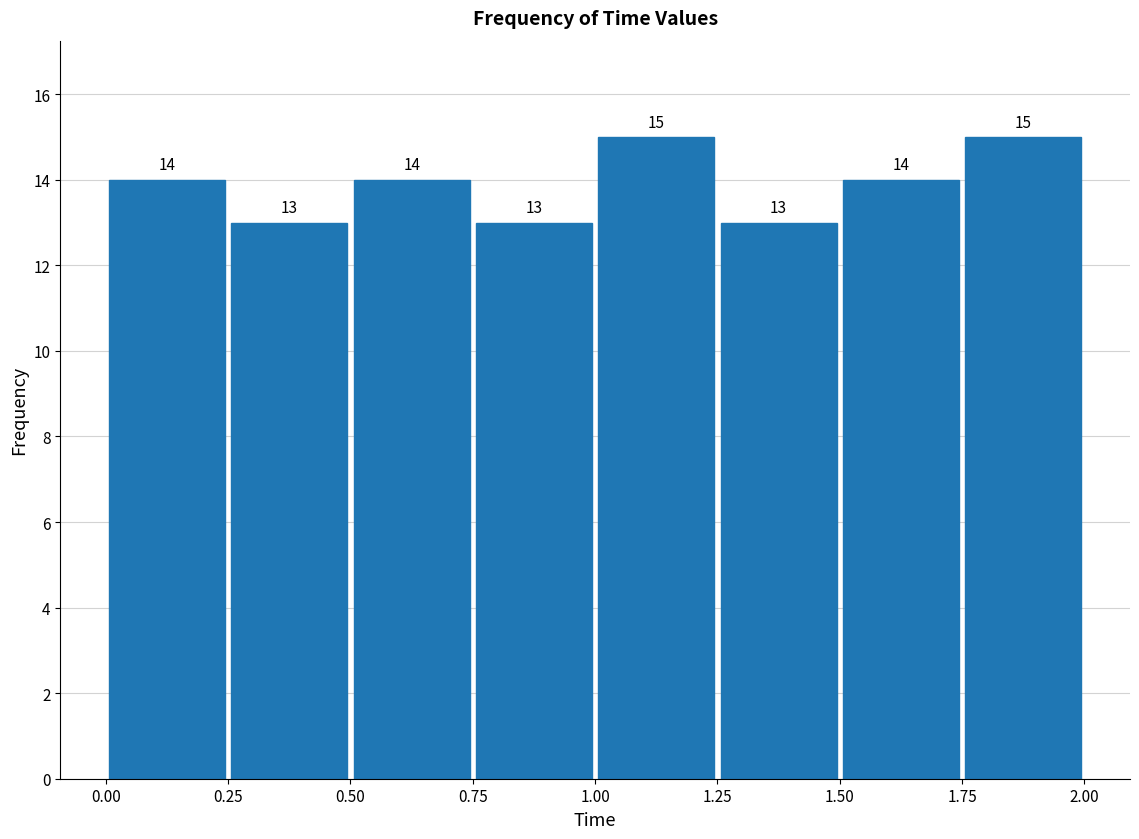

Reading left to right, transcribe this chart: for each bar, give the range it covers on the x-axis and its height.

0.00 to 0.25: 14
0.25 to 0.50: 13
0.50 to 0.75: 14
0.75 to 1.00: 13
1.00 to 1.25: 15
1.25 to 1.50: 13
1.50 to 1.75: 14
1.75 to 2.00: 15